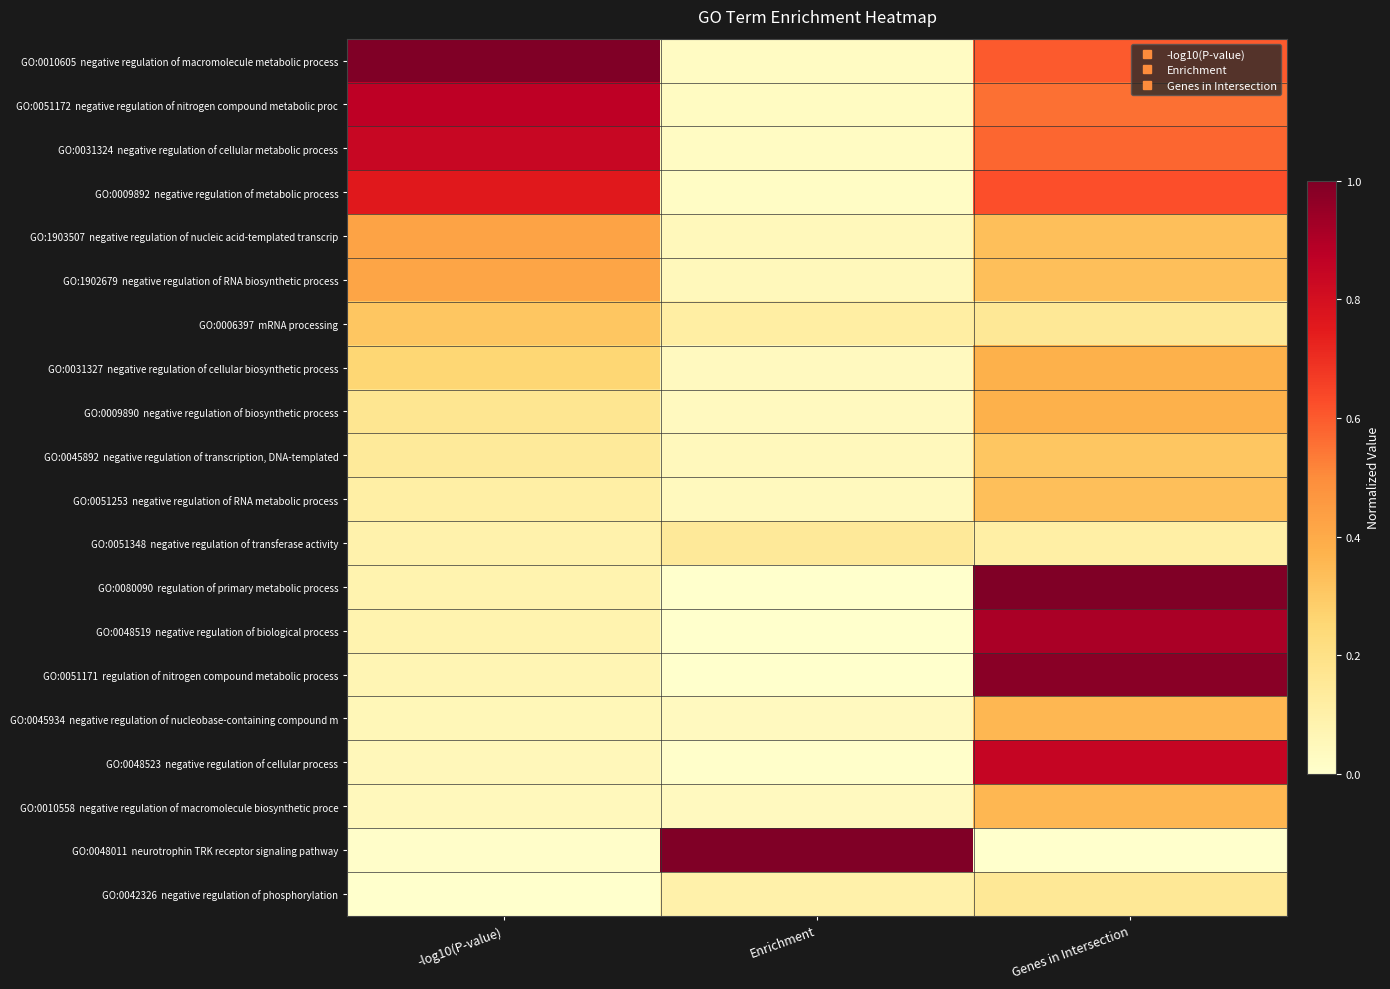

What is the total value across all series at Enrichment?

1.8